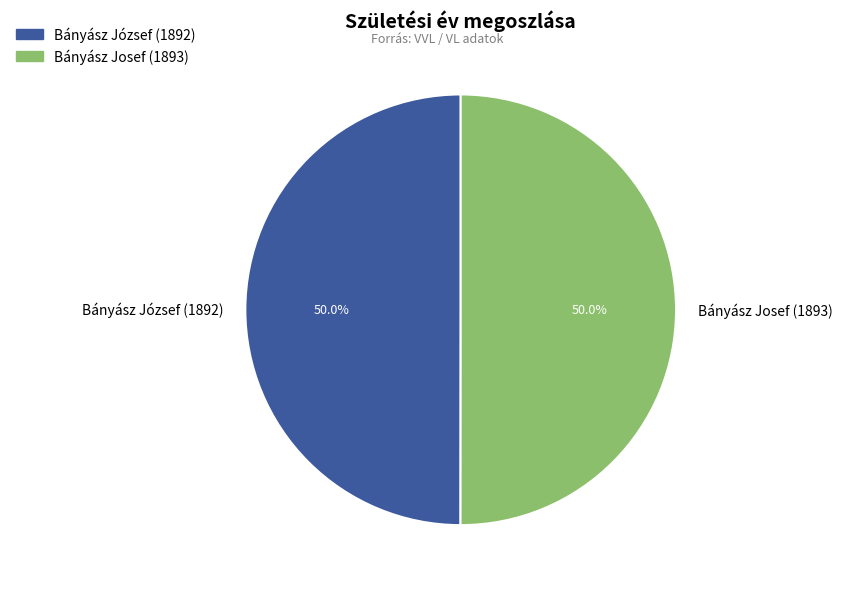

Approximately how many times larger is the value at Bányász József (1892) compared to Bányász Josef (1893)?

1.0